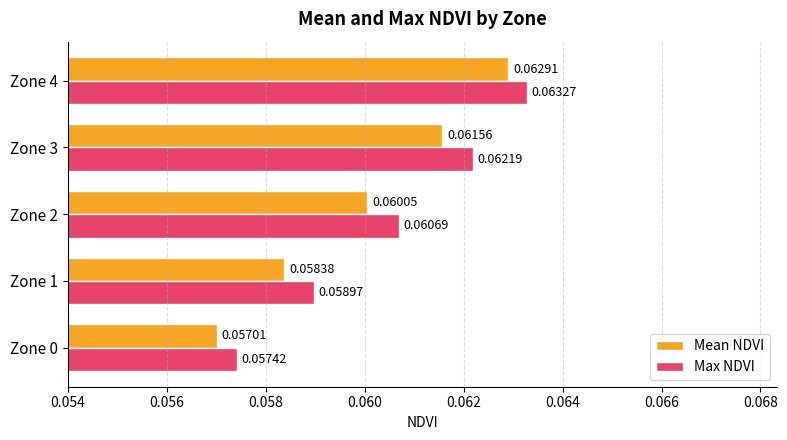

List the series in order of their peak value, highest first.

Max NDVI, Mean NDVI